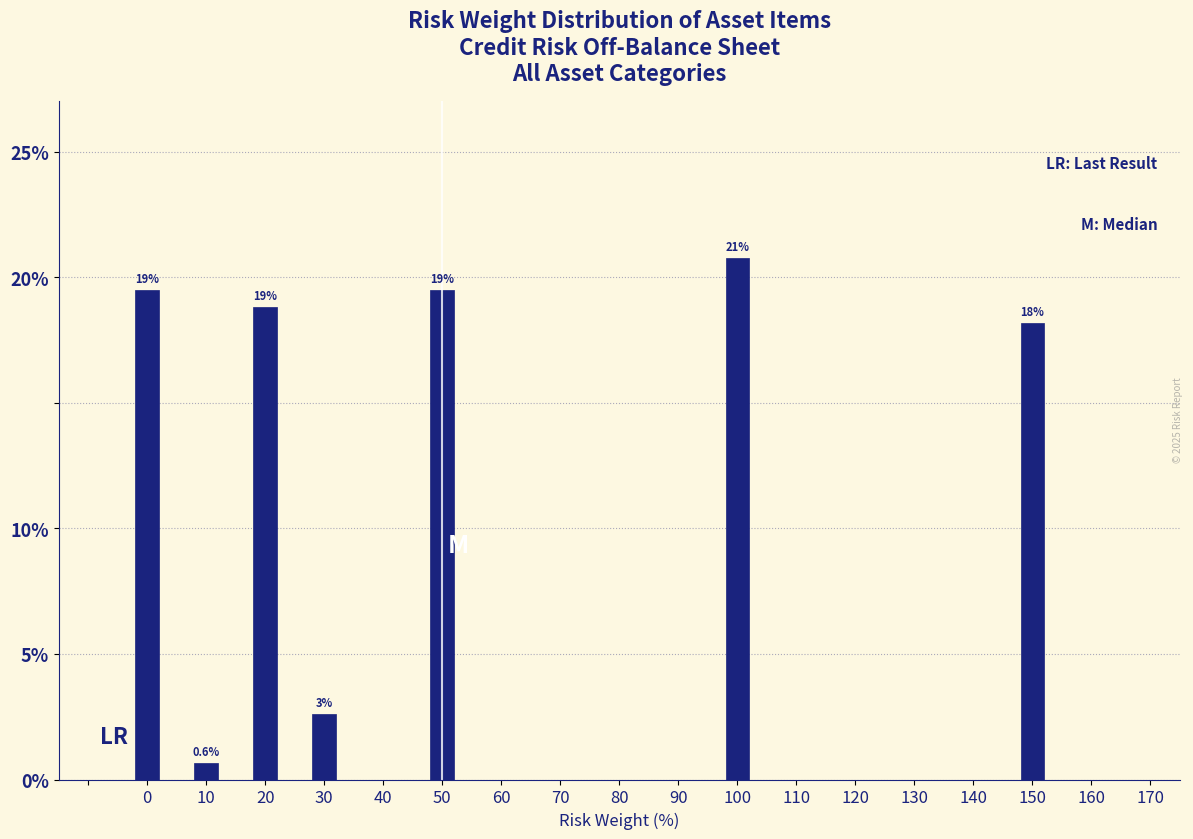

Does the chart contain any negative values?

No